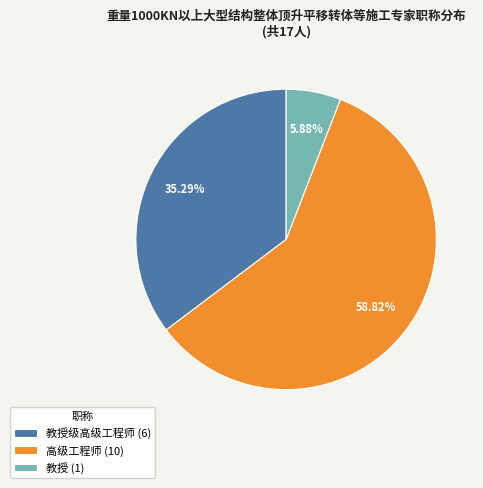

Which slice is the smallest?

教授 (1)